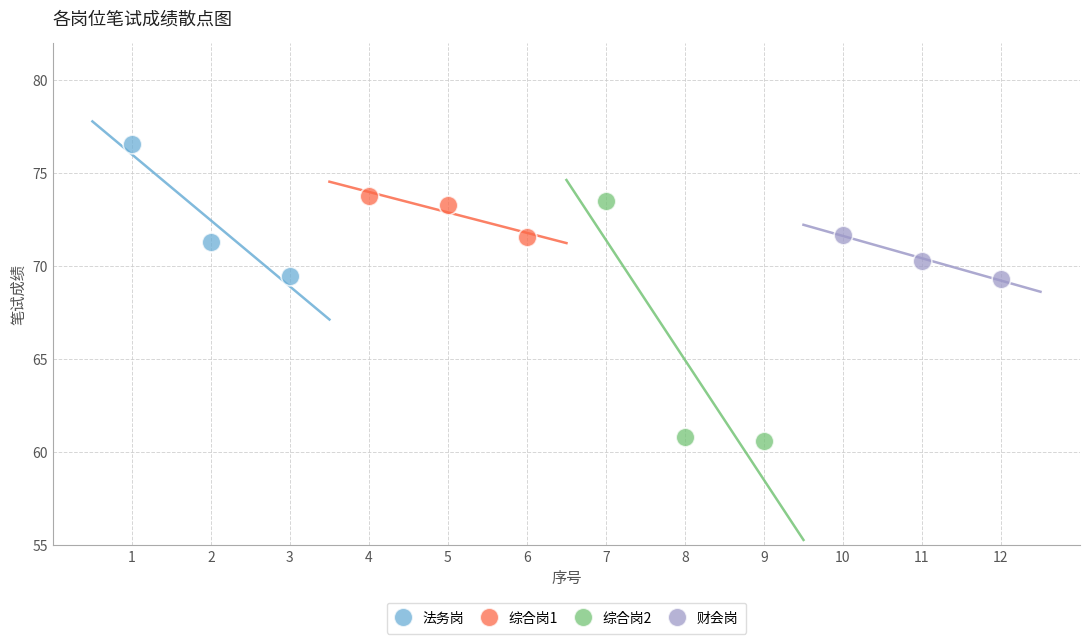

Which series has the largest Y range (max minus min)?

综合岗2